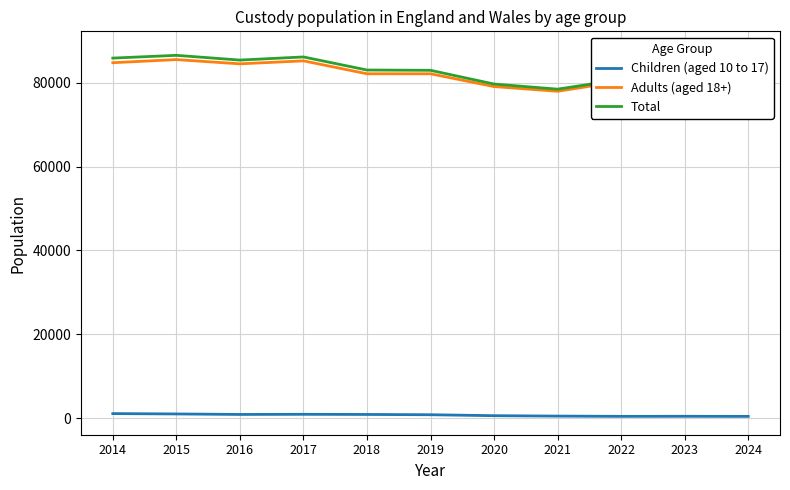

What is the average value of the Children (aged 10 to 17) series?

737